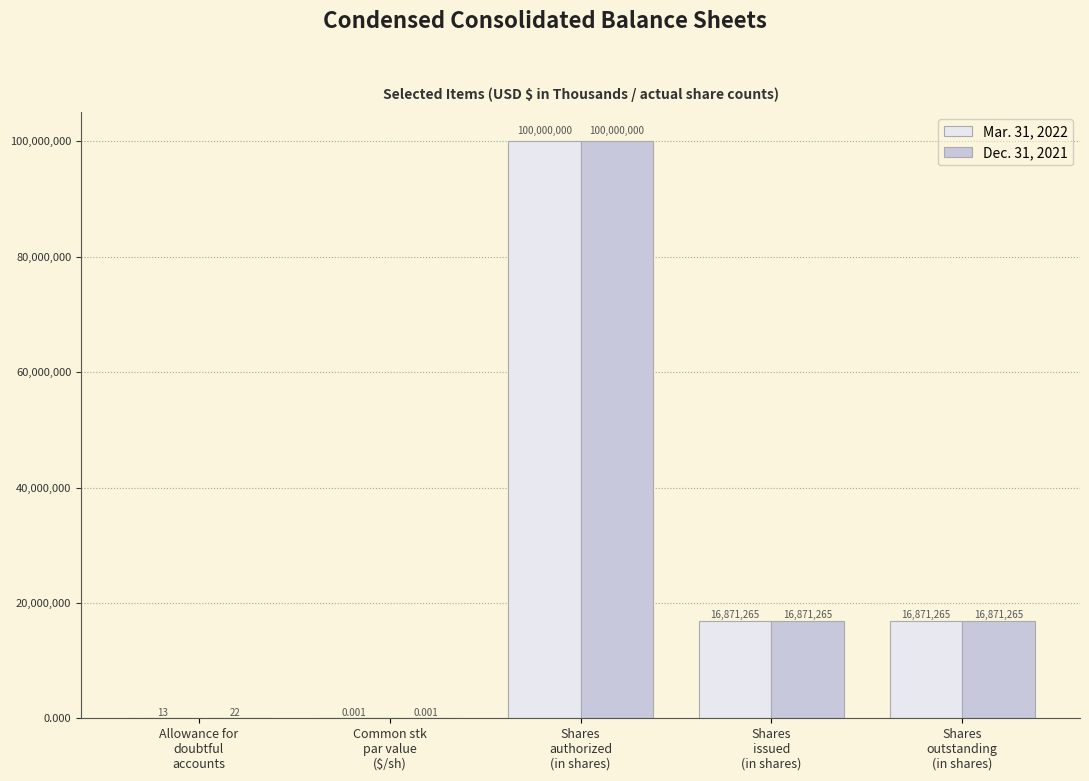

At which label does Dec. 31, 2021 first exceed 16871265?

Shares
authorized
(in shares)